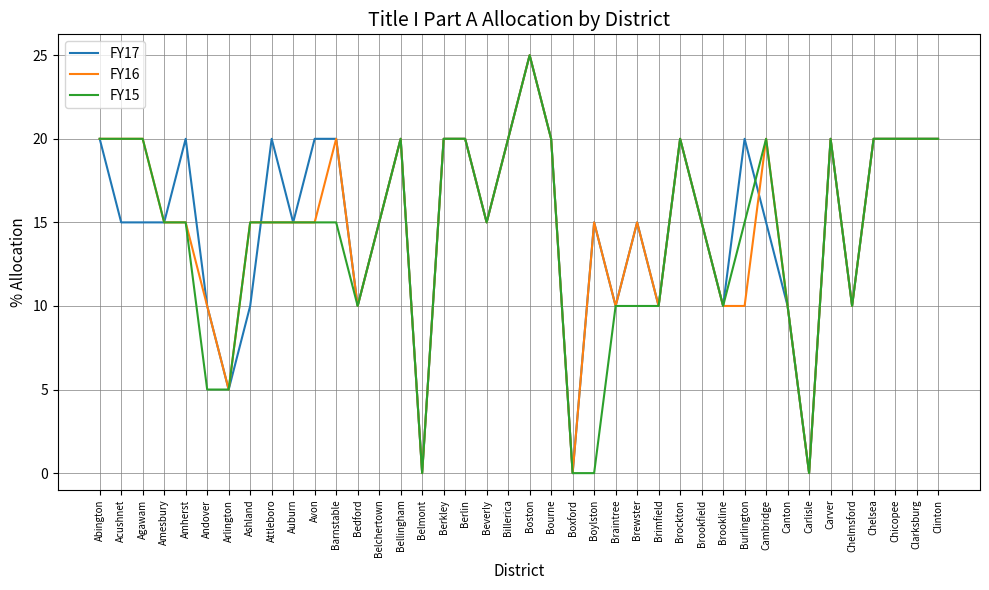

At which category is the sum across all series the highest?

Boston